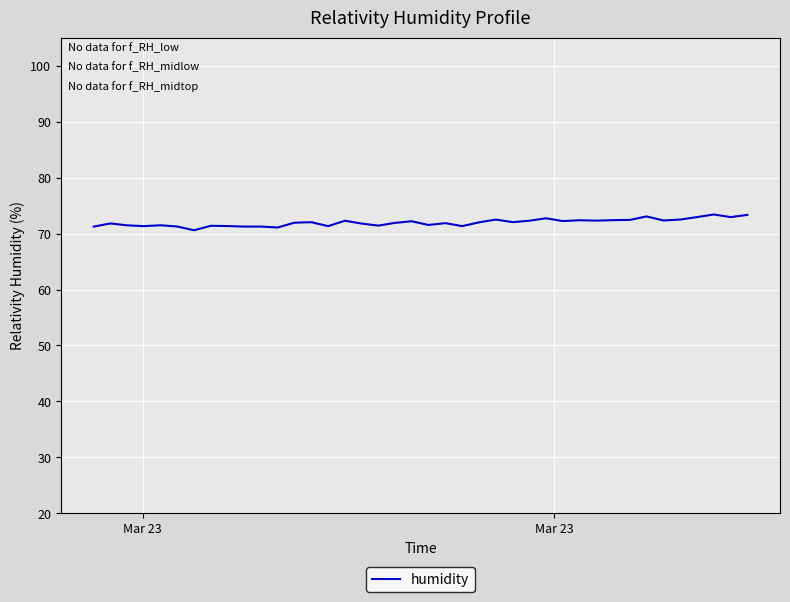

What is the difference between the maximum and minimum values?

2.8